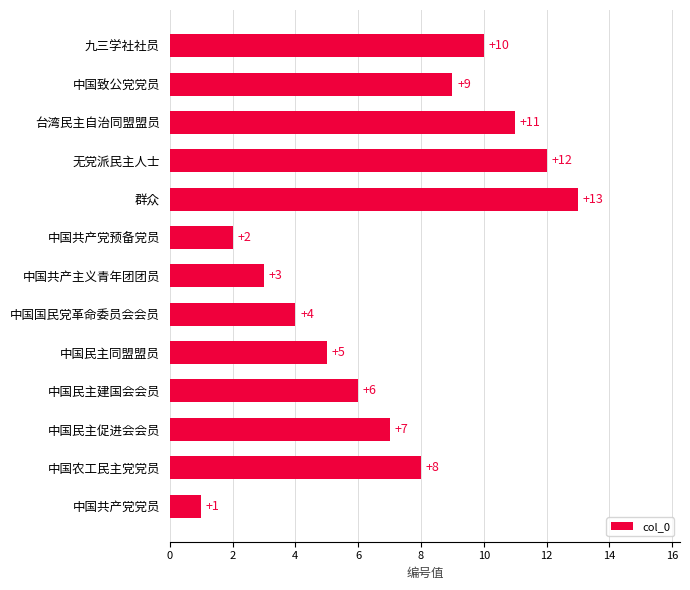

Is it true that the value at 中国共产党党员 is 1?

True